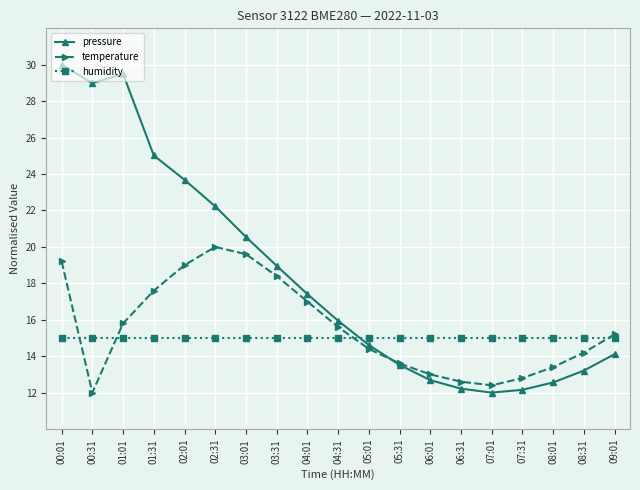

In pressure, how many points are lower than both neighbors (excluding endpoints)?

2